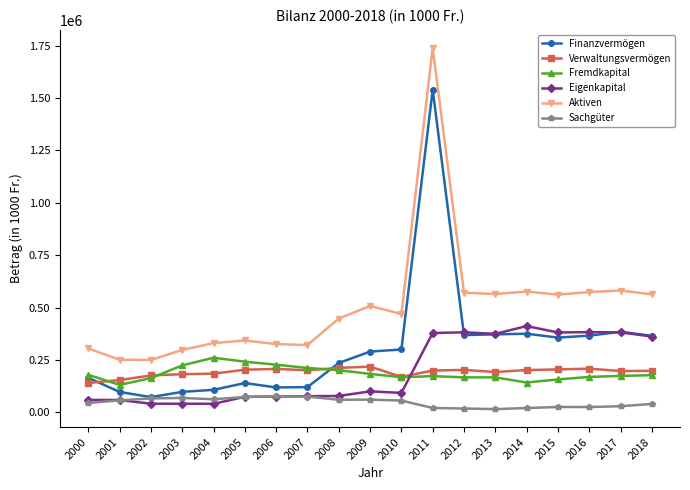

How many values in the Verwaltungsvermögen series are below 199272?

9